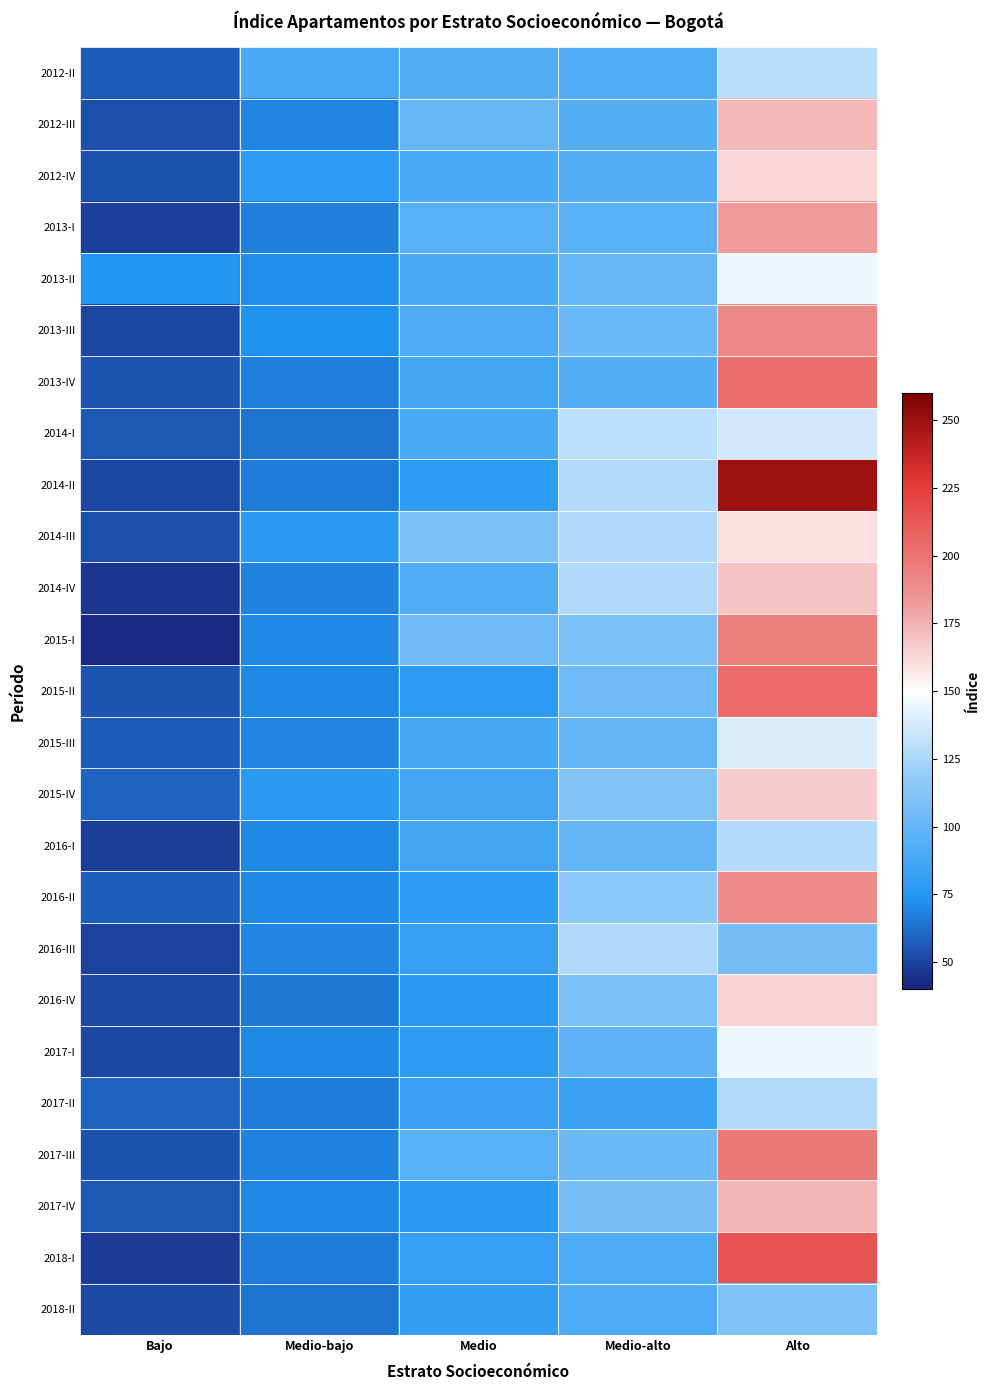

Reading left to right, list all the values displayed in this chart.

2012-II: Bajo=57	Medio-bajo=89	Medio=93	Medio-alto=92	Alto=129
2012-III: Bajo=53	Medio-bajo=69	Medio=101	Medio-alto=94	Alto=173
2012-IV: Bajo=54	Medio-bajo=78	Medio=90	Medio-alto=93	Alto=163
2013-I: Bajo=49	Medio-bajo=67	Medio=95	Medio-alto=96	Alto=182
2013-II: Bajo=74	Medio-bajo=71	Medio=90	Medio-alto=101	Alto=145
2013-III: Bajo=51	Medio-bajo=72	Medio=91	Medio-alto=102	Alto=191
2013-IV: Bajo=55	Medio-bajo=67	Medio=87	Medio-alto=94	Alto=203
2014-I: Bajo=56	Medio-bajo=64	Medio=90	Medio-alto=130	Alto=137
2014-II: Bajo=51	Medio-bajo=66	Medio=79	Medio-alto=127	Alto=249
2014-III: Bajo=53	Medio-bajo=77	Medio=109	Medio-alto=126	Alto=160
2014-IV: Bajo=46	Medio-bajo=68	Medio=92	Medio-alto=126	Alto=169
2015-I: Bajo=42	Medio-bajo=70	Medio=104	Medio-alto=109	Alto=195
2015-II: Bajo=55	Medio-bajo=70	Medio=78	Medio-alto=104	Alto=204
2015-III: Bajo=57	Medio-bajo=69	Medio=88	Medio-alto=100	Alto=139
2015-IV: Bajo=59	Medio-bajo=77	Medio=86	Medio-alto=112	Alto=167
2016-I: Bajo=48	Medio-bajo=70	Medio=86	Medio-alto=100	Alto=128
2016-II: Bajo=58	Medio-bajo=70	Medio=79	Medio-alto=115	Alto=189
2016-III: Bajo=50	Medio-bajo=69	Medio=82	Medio-alto=126	Alto=107
2016-IV: Bajo=52	Medio-bajo=65	Medio=77	Medio-alto=109	Alto=164
2017-I: Bajo=51	Medio-bajo=70	Medio=79	Medio-alto=98	Alto=145
2017-II: Bajo=59	Medio-bajo=66	Medio=83	Medio-alto=84	Alto=127
2017-III: Bajo=54	Medio-bajo=68	Medio=95	Medio-alto=103	Alto=198
2017-IV: Bajo=56	Medio-bajo=70	Medio=77	Medio-alto=108	Alto=174
2018-I: Bajo=47	Medio-bajo=66	Medio=82	Medio-alto=91	Alto=215
2018-II: Bajo=52	Medio-bajo=64	Medio=81	Medio-alto=91	Alto=111